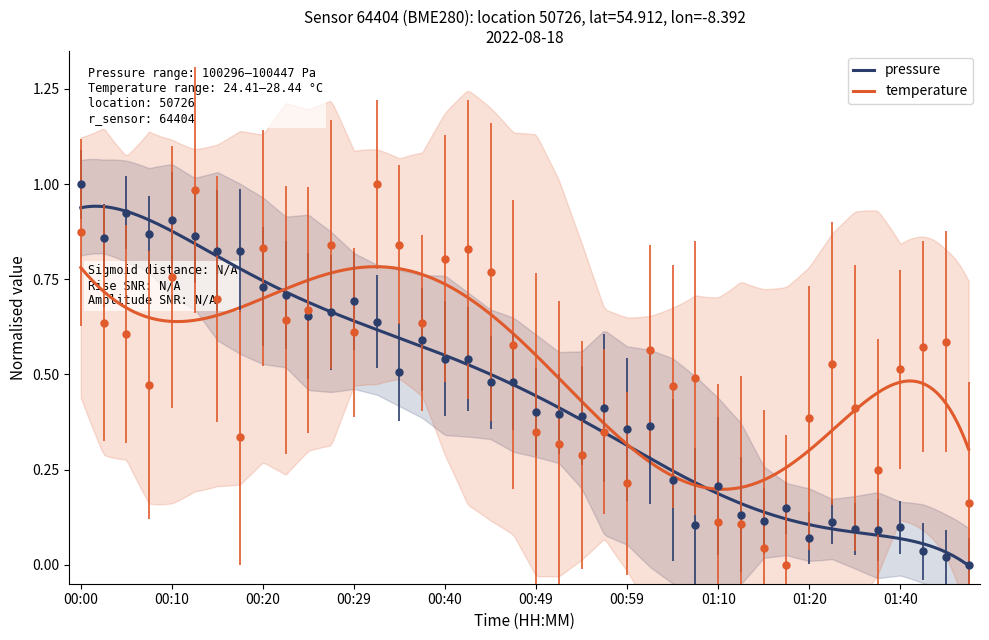

Which series has the largest range (max minus min)?

pressure